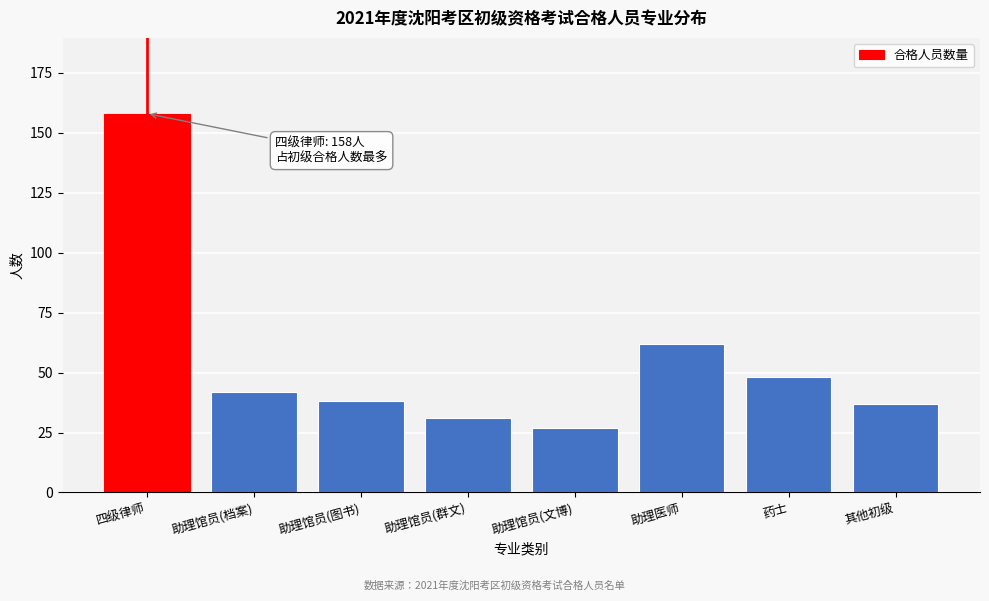

Reading left to right, what are all the values shown in this chart?

四级律师=158	助理馆员(档案)=42	助理馆员(图书)=38	助理馆员(群文)=31	助理馆员(文博)=27	助理医师=62	药士=48	其他初级=37